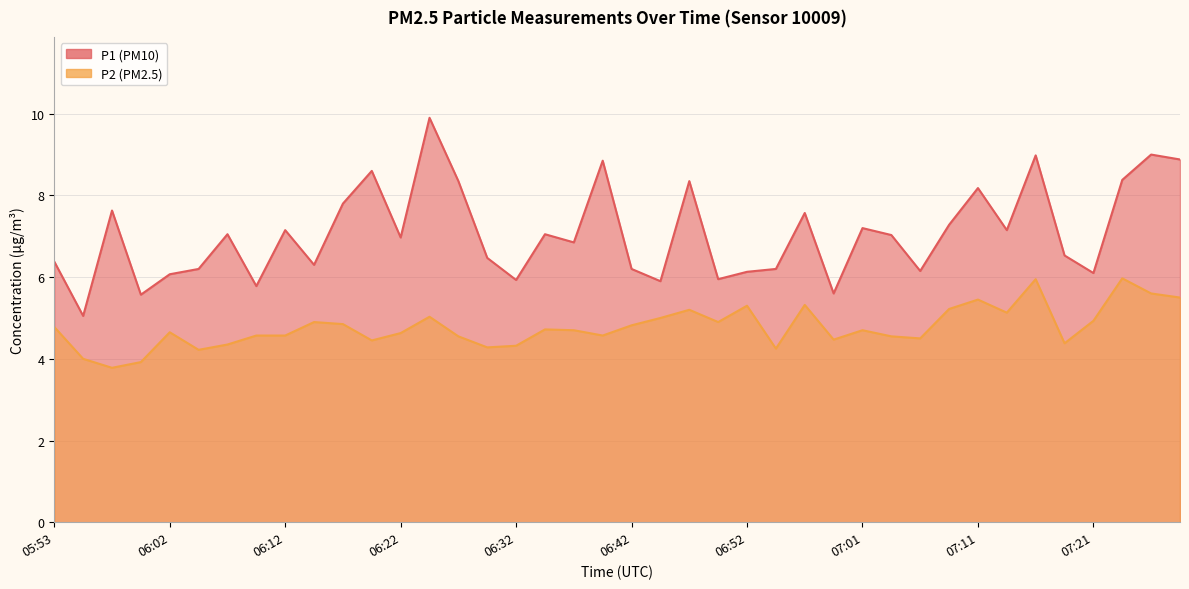

Read the P2 value at 06:30.

4.3